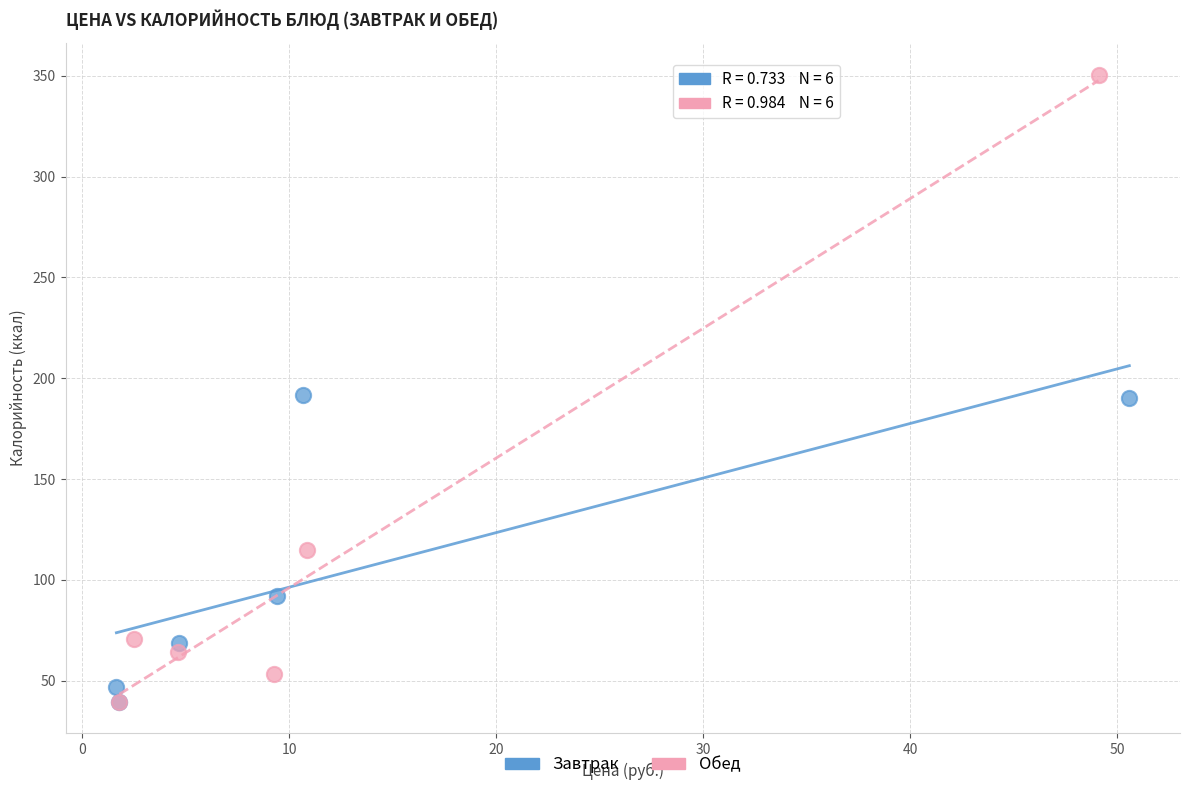

Which series has the largest Y range (max minus min)?

Обед